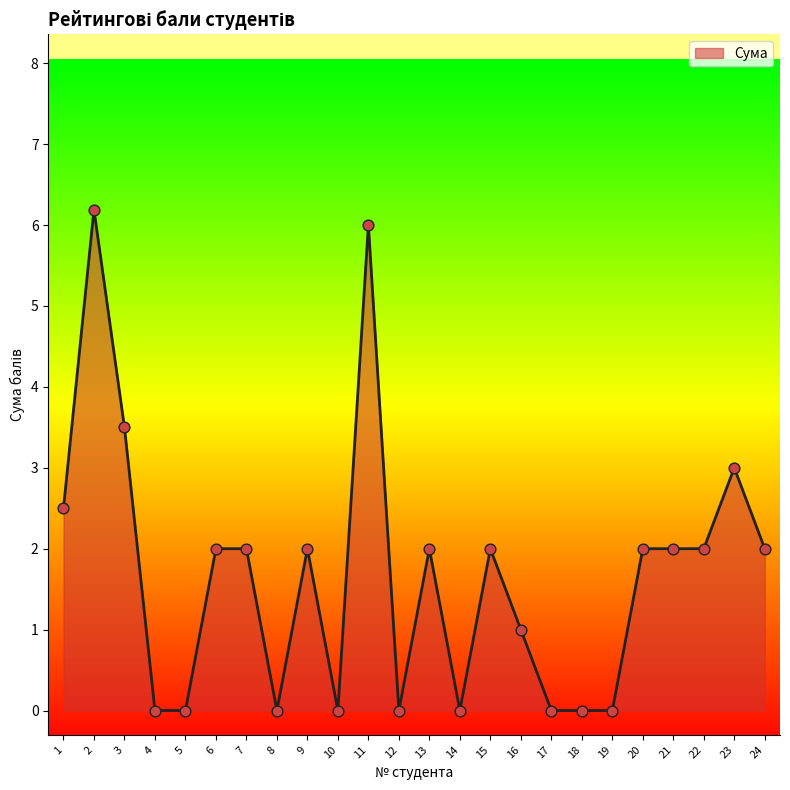

Which has a higher value, 1 or 17?

1